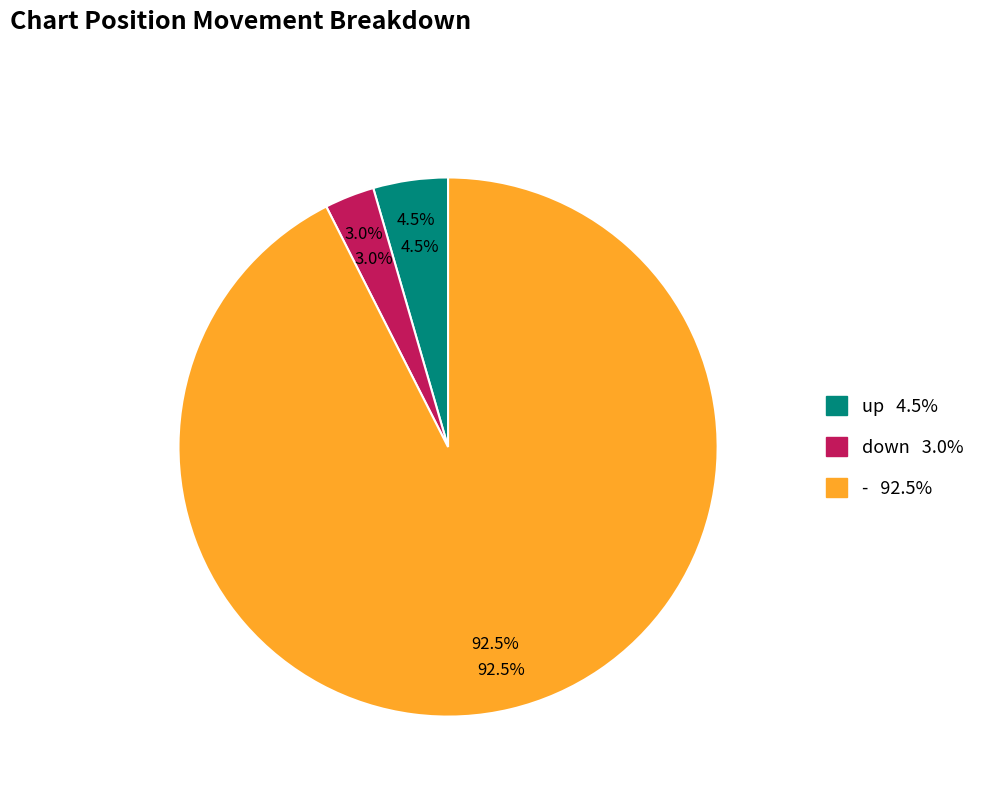

To the nearest percent, what is the difference between the largest and smallest slice percentages?

90%